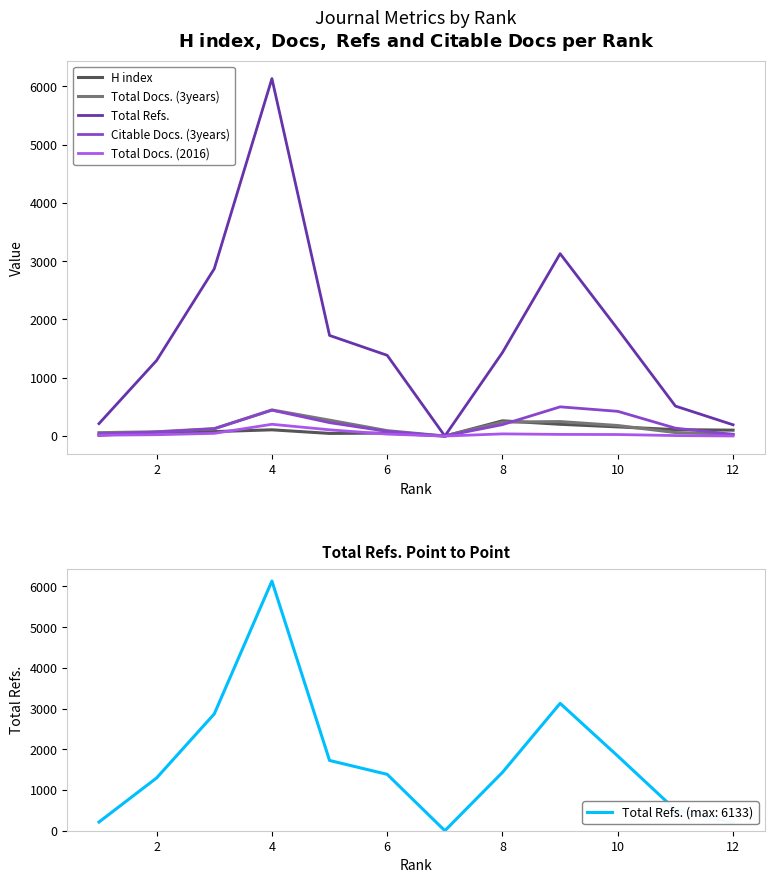

True or false: Total Refs. and Total Docs. (3years) intersect in this chart.

False